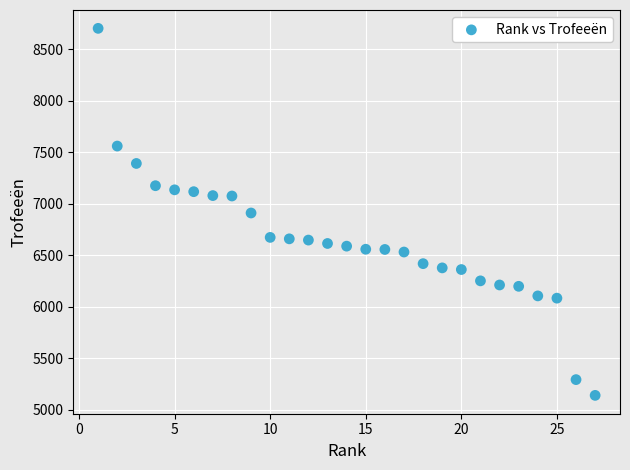

What is the range of Y values (max minus min)?

3564